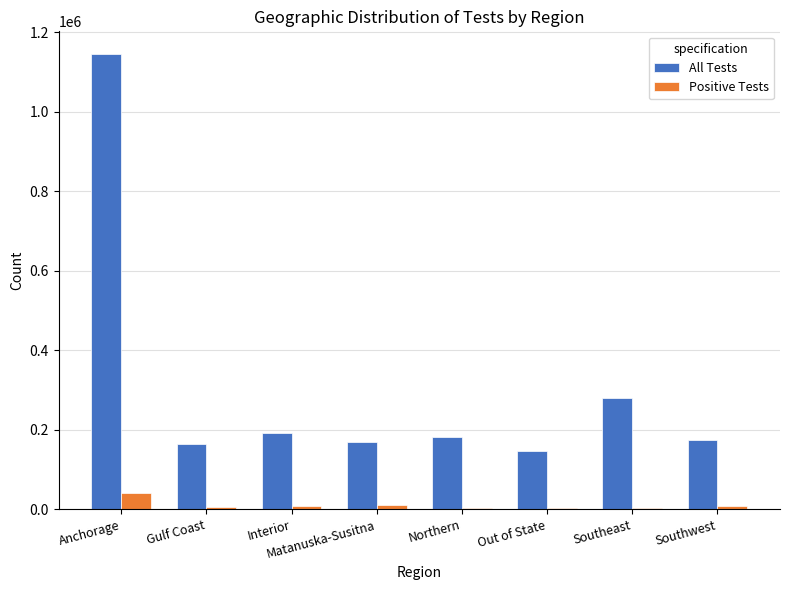

Which category has the highest value in the All Tests series?

Anchorage